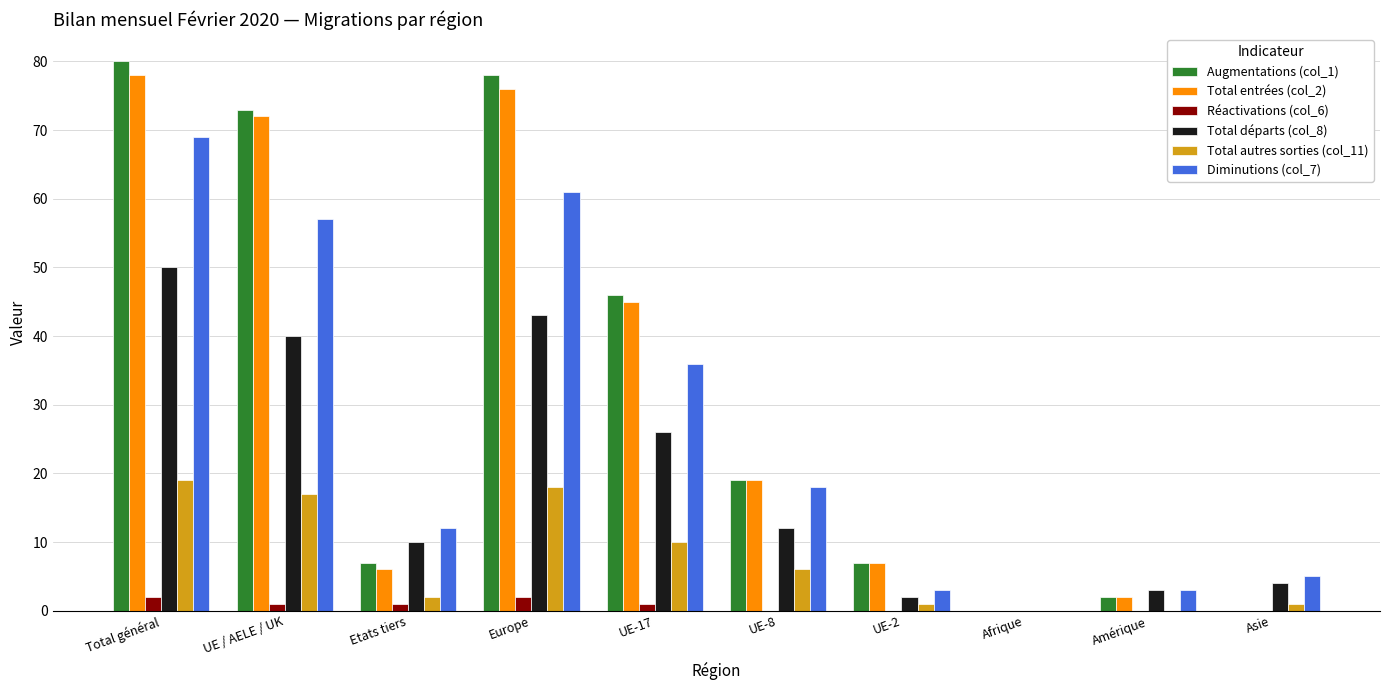

The value of Diminutions (col_7) at Etats tiers is 19. True or false?

False